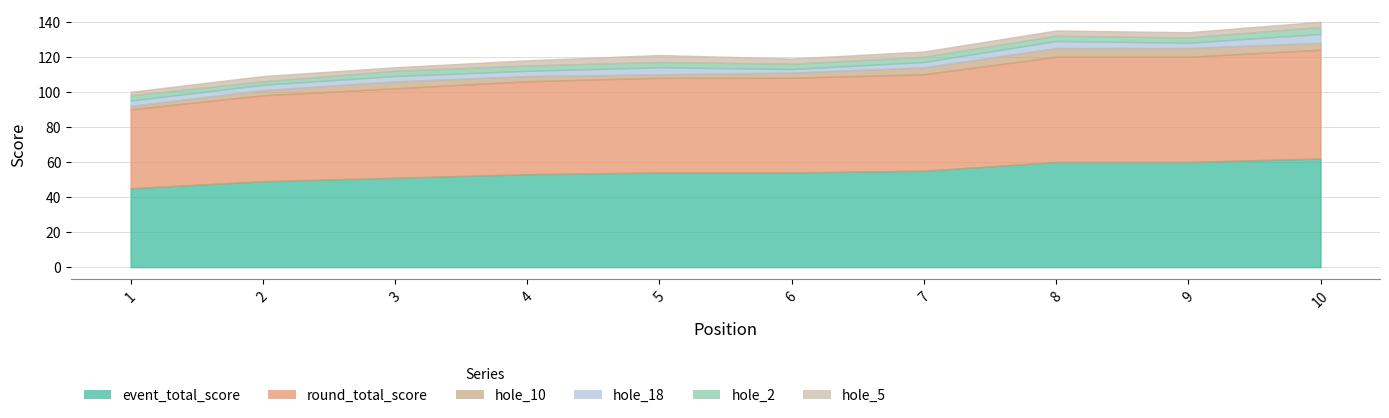

How many lines are shown in the chart?

6